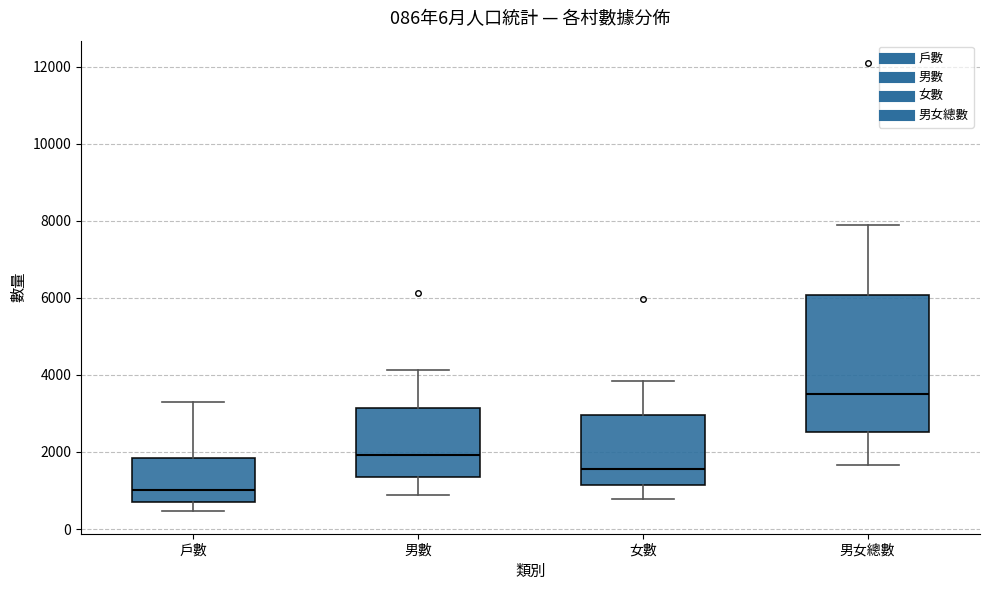

Comparing the boxes themselves (not the whiskers), which one is the tallest?

男女總數